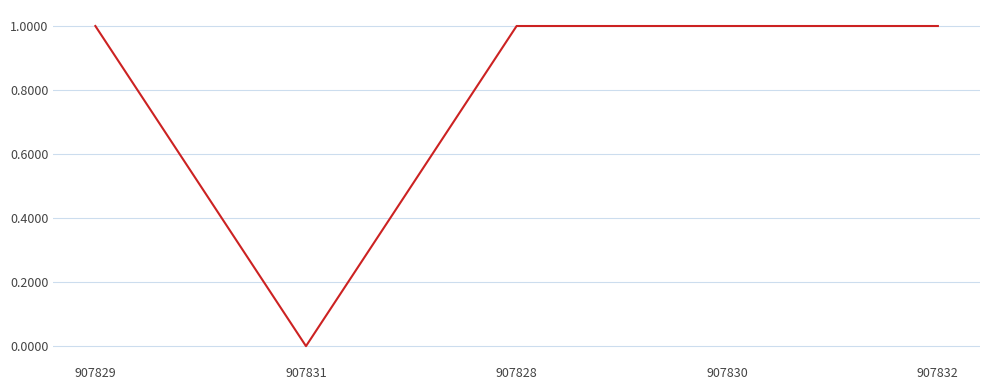

Is it true that the value at 907832 is 1?

True